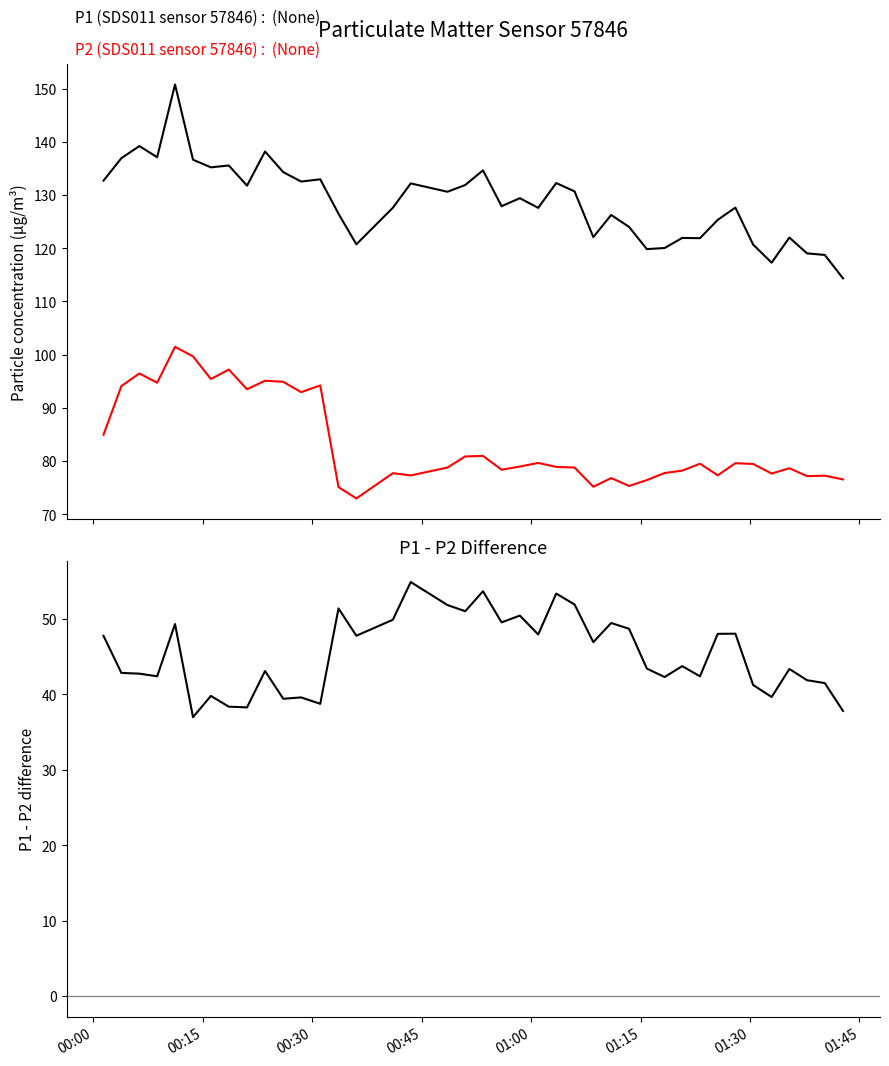

At how many categories does at least one series exceed 51?

40